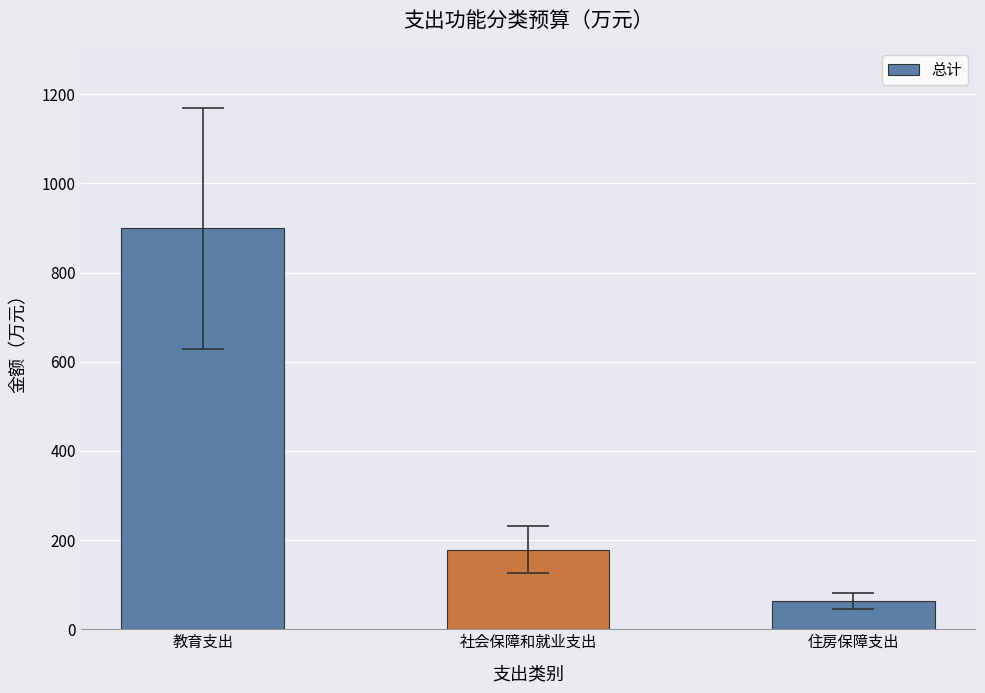

Between 住房保障支出 and 教育支出, which is larger?

教育支出